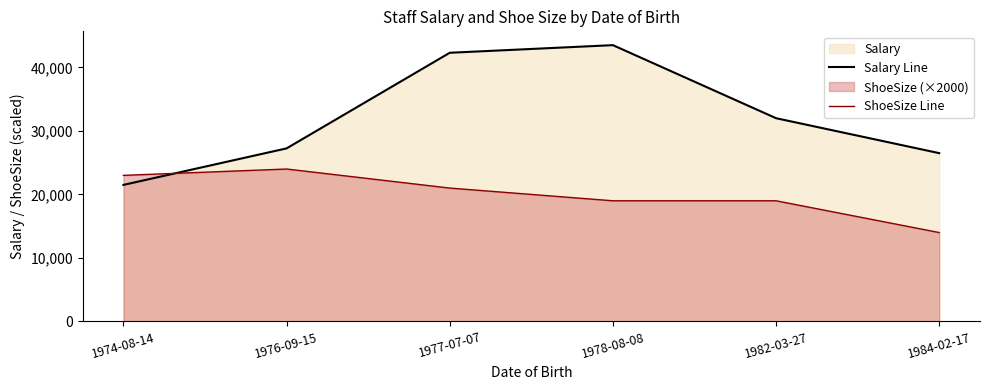

What is the maximum value shown in the chart?

43500